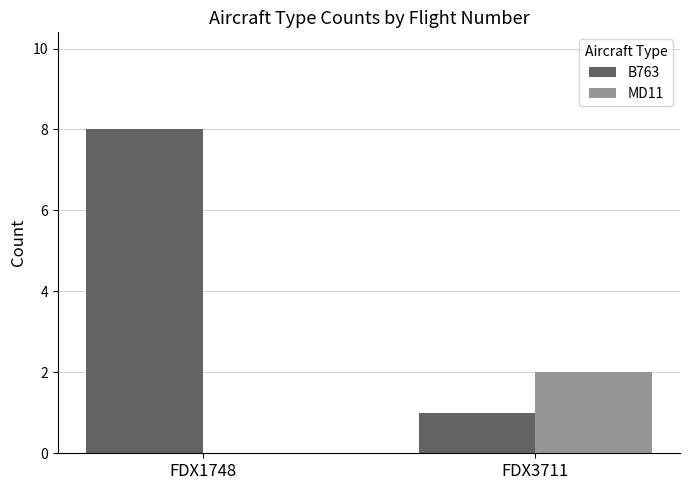

Which series changed the most between FDX1748 and FDX3711?

B763